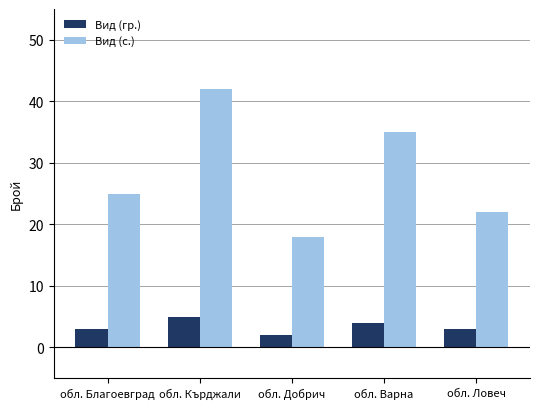

Read the Вид (гр.) value at обл. Варна.

4